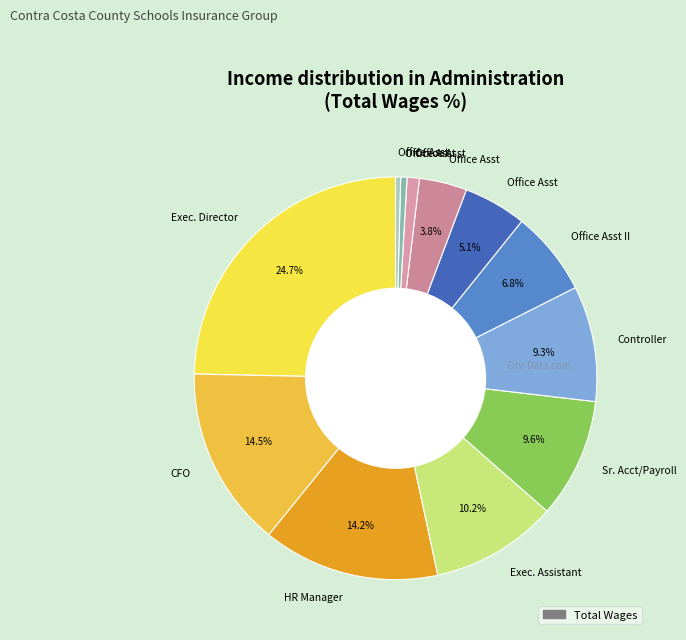

Count the number of slices in the pie.

12